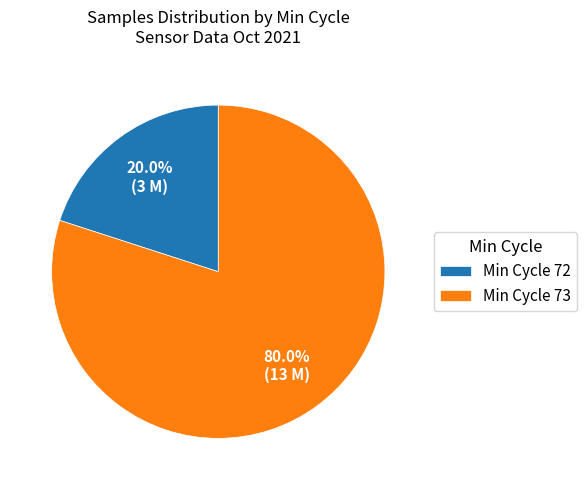

Is there any slice that represents more than half of the pie?

Yes